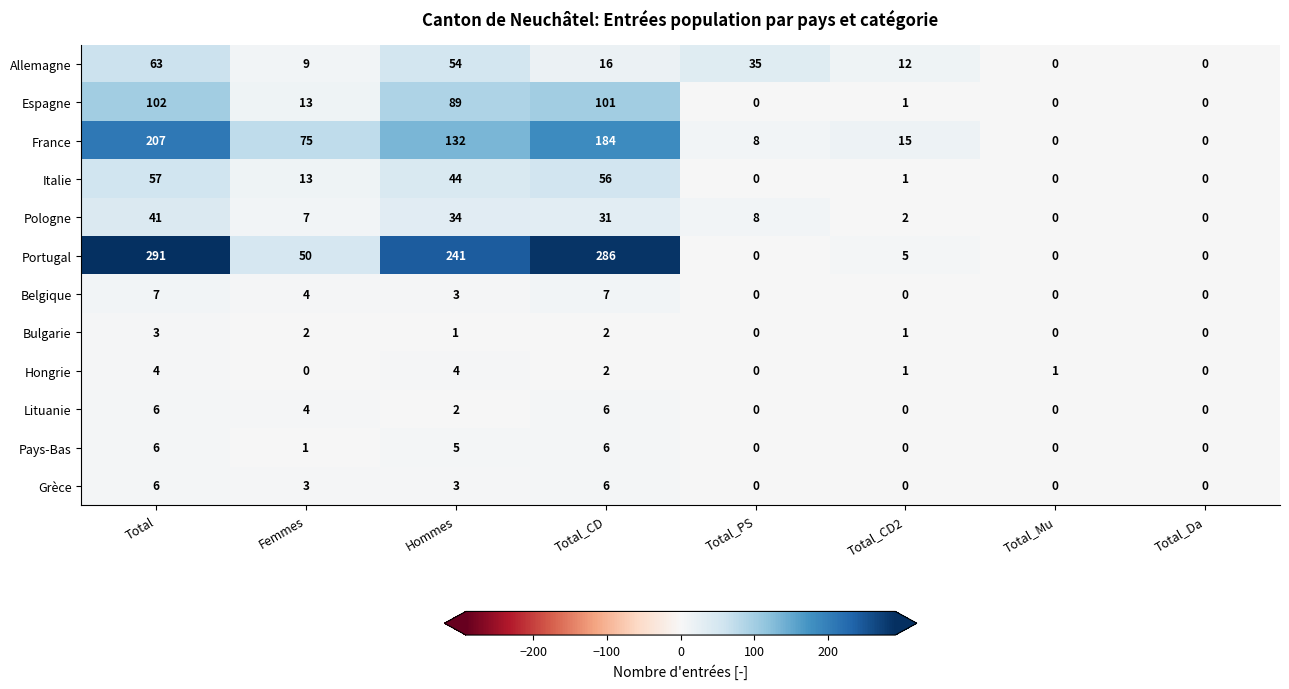

Read the Allemagne value at Hommes, to the nearest 5.

55